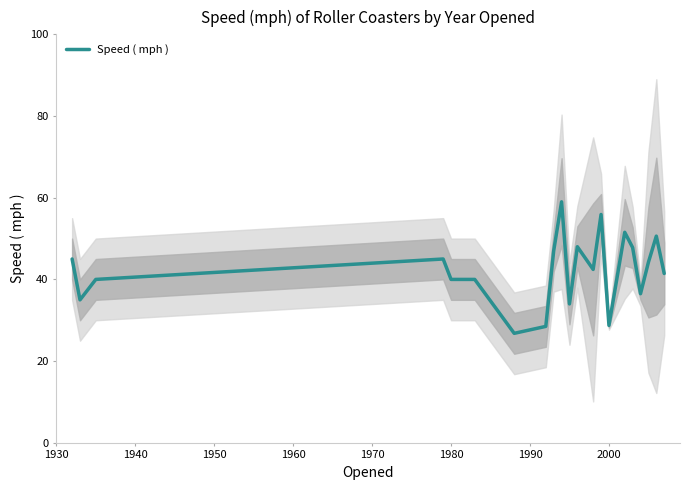

The Speed ( mph ) series shows 47.4 at 2000. True or false?

False